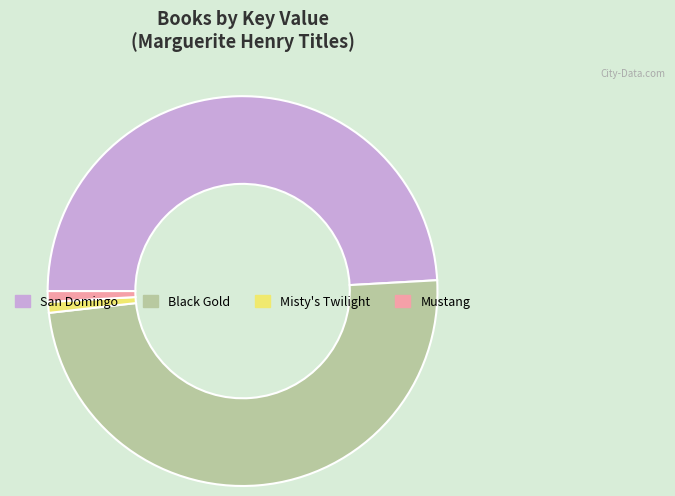

Is there a majority slice in this chart?

No